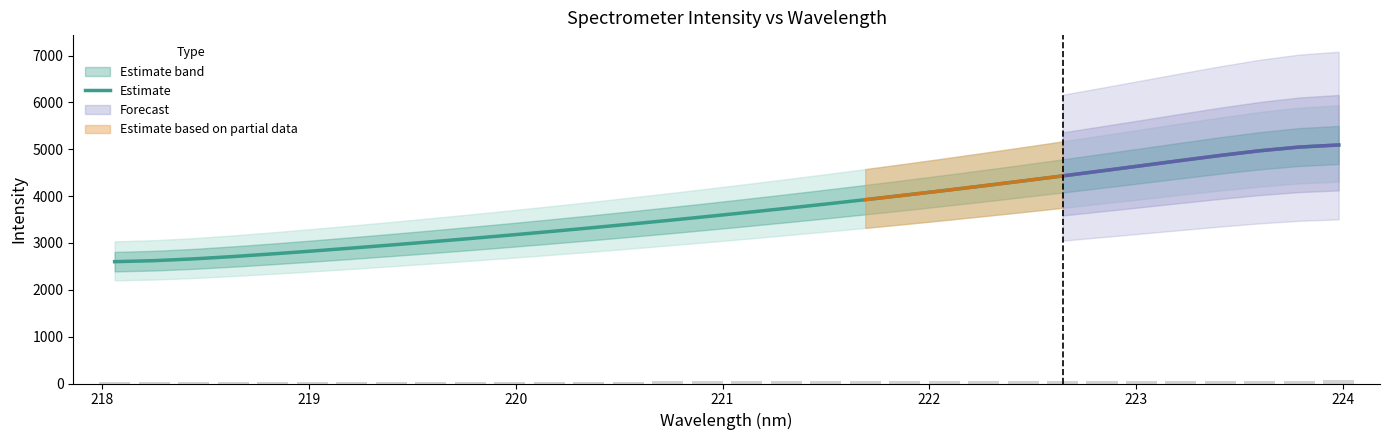

What is the minimum value shown in the chart?

2600.2